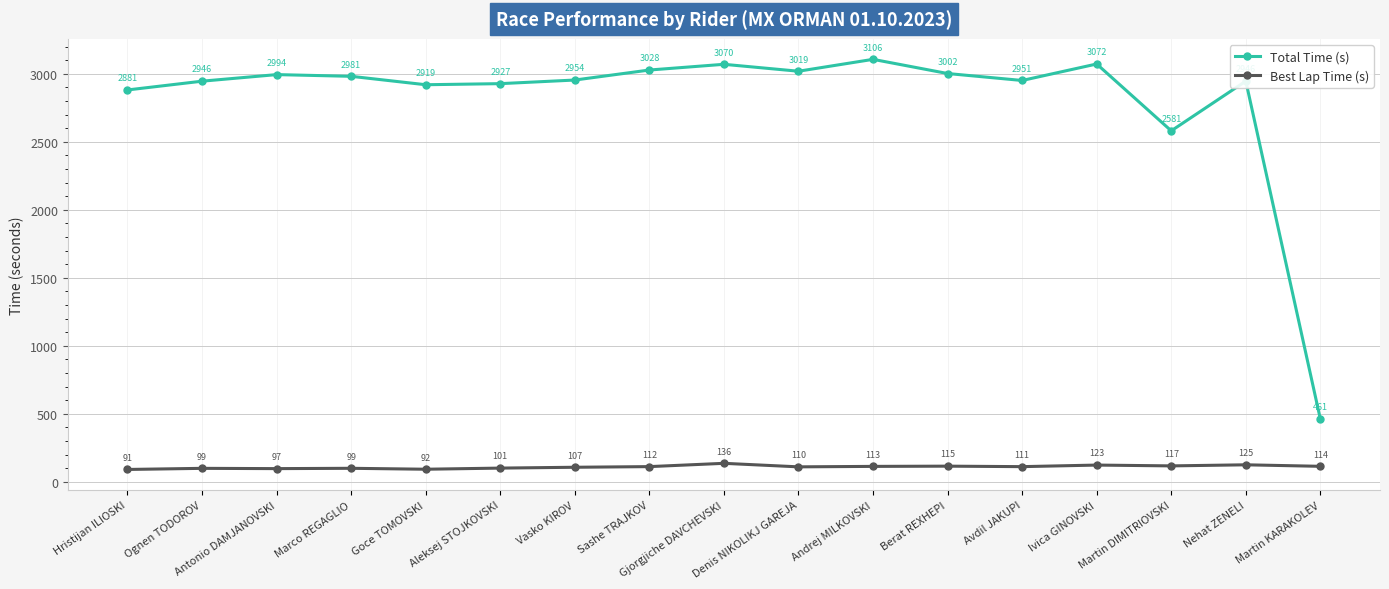

The value of Total Time (s) at Aleksej STOJKOVSKI is 5244.9. True or false?

False